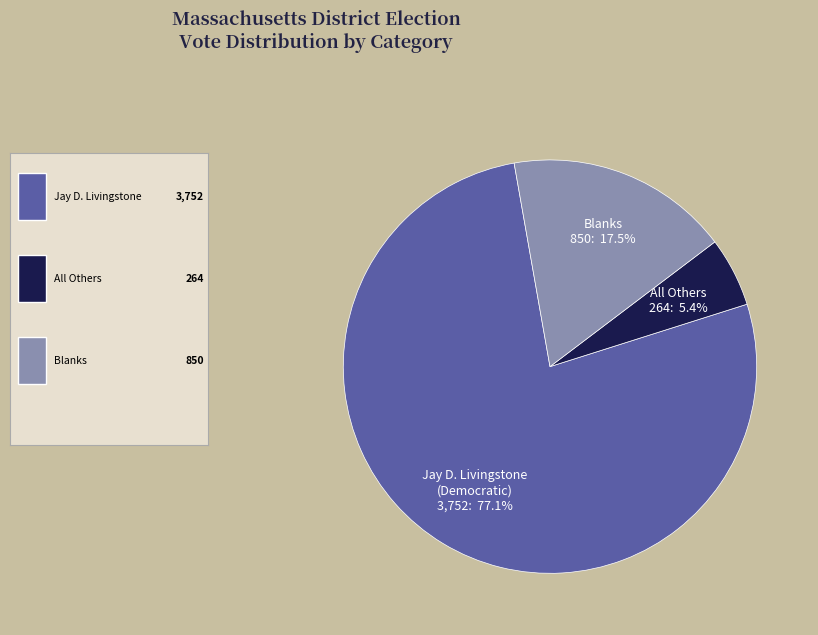

Which has a higher value, All Others or Jay D. Livingstone (Democratic)?

Jay D. Livingstone (Democratic)